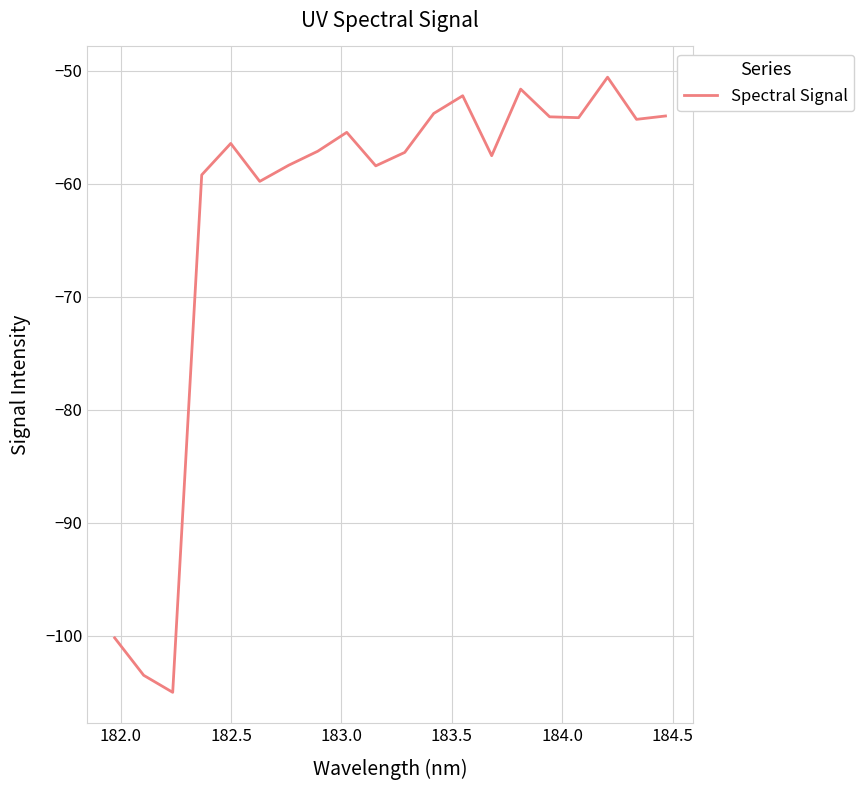

What is the smallest value displayed?

-105.0